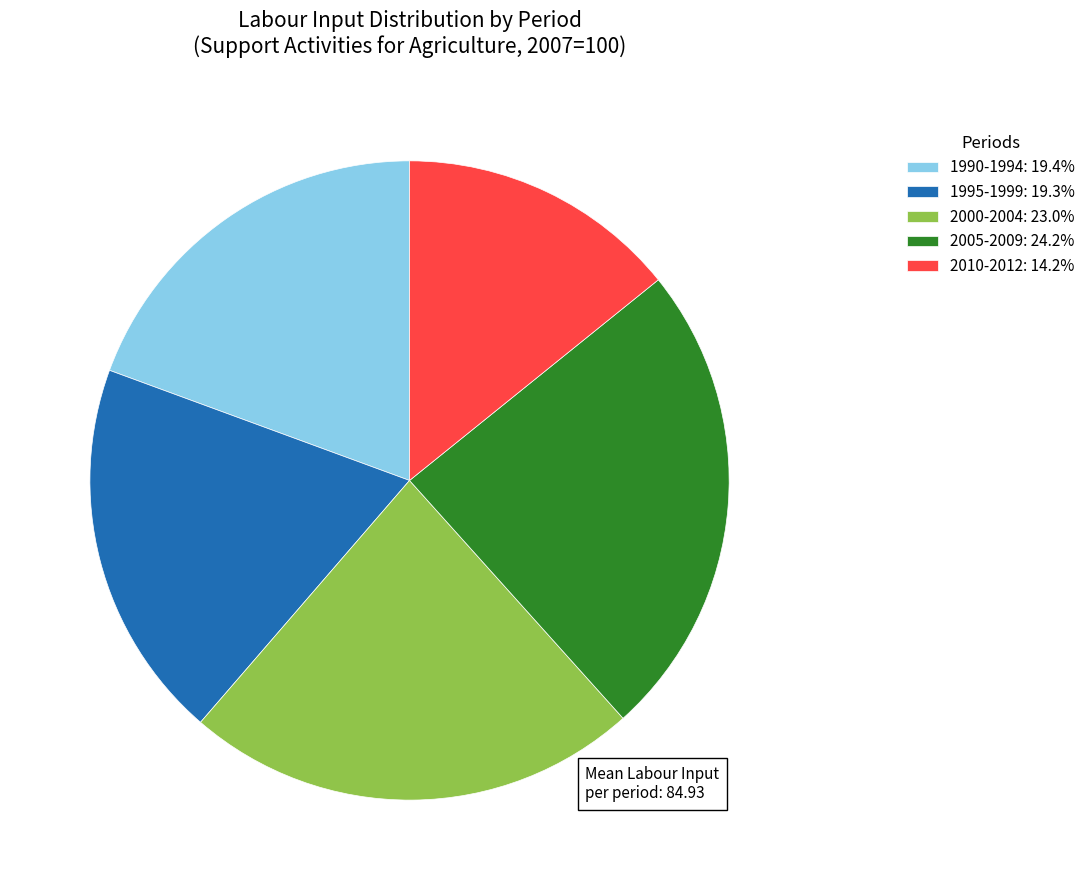

Is there any slice that represents more than half of the pie?

No